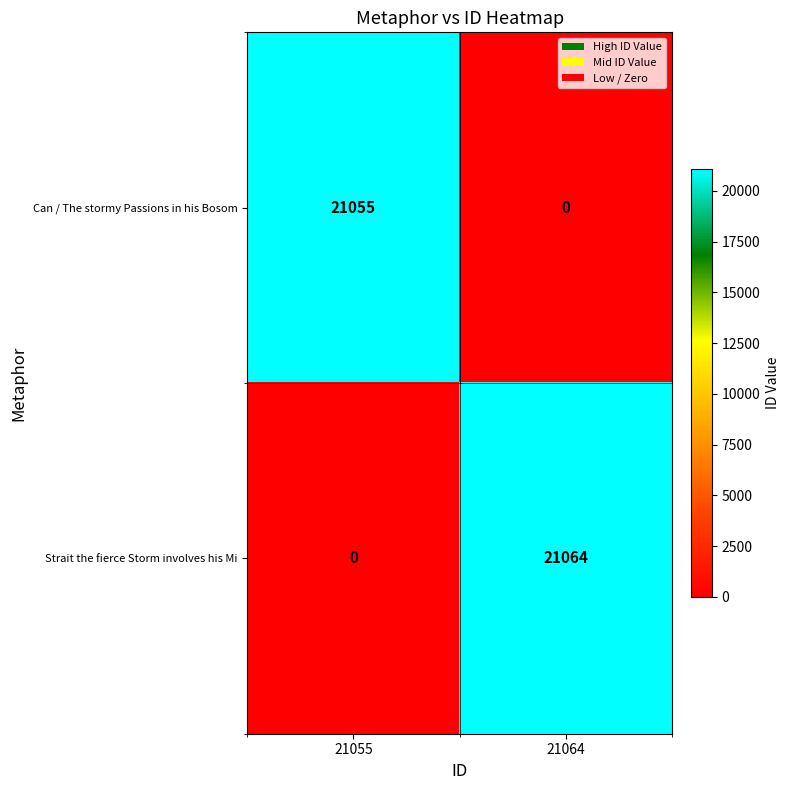

At which label is Can / The stormy Passions in his Bosom closest to 10527?

21064